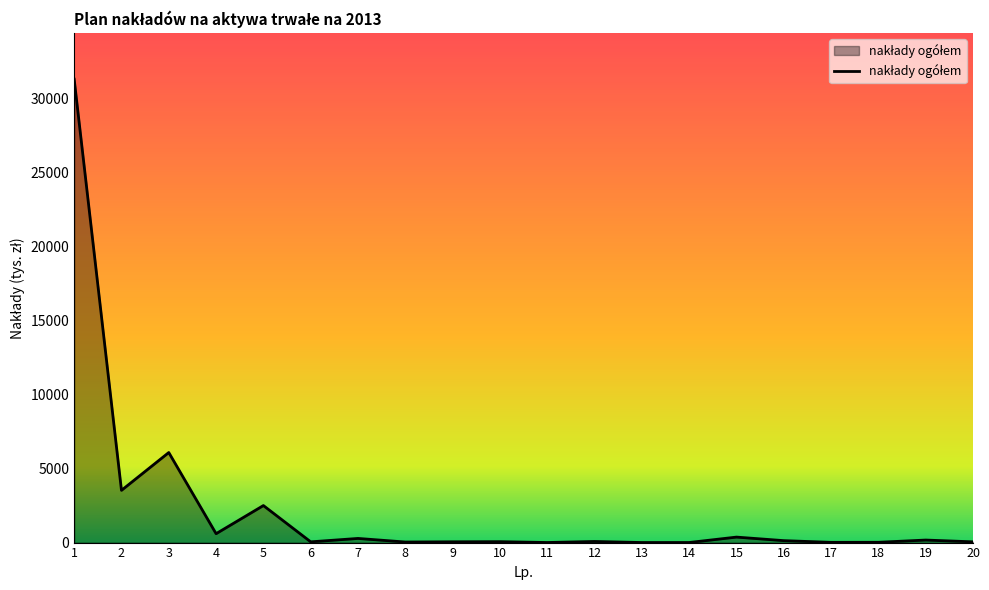

What is the difference between the values at 4 and 3?

5480